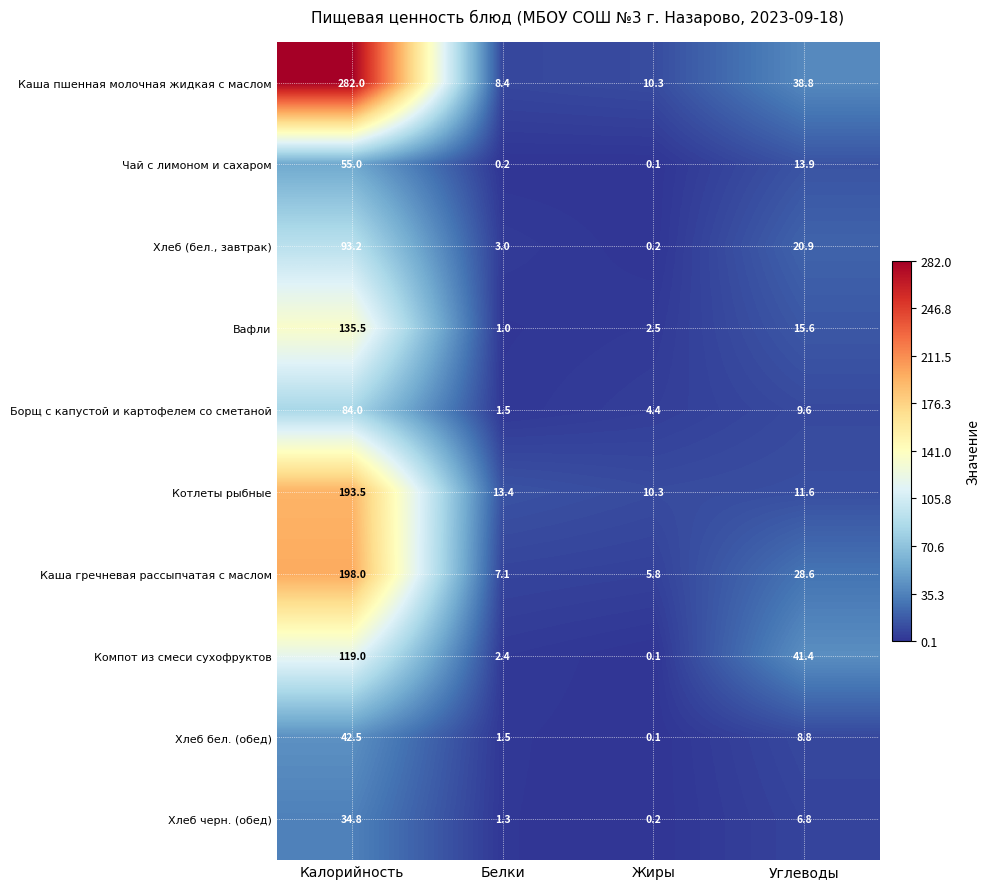

The Хлеб черн. (обед) series shows 11.4 at Углеводы. True or false?

False